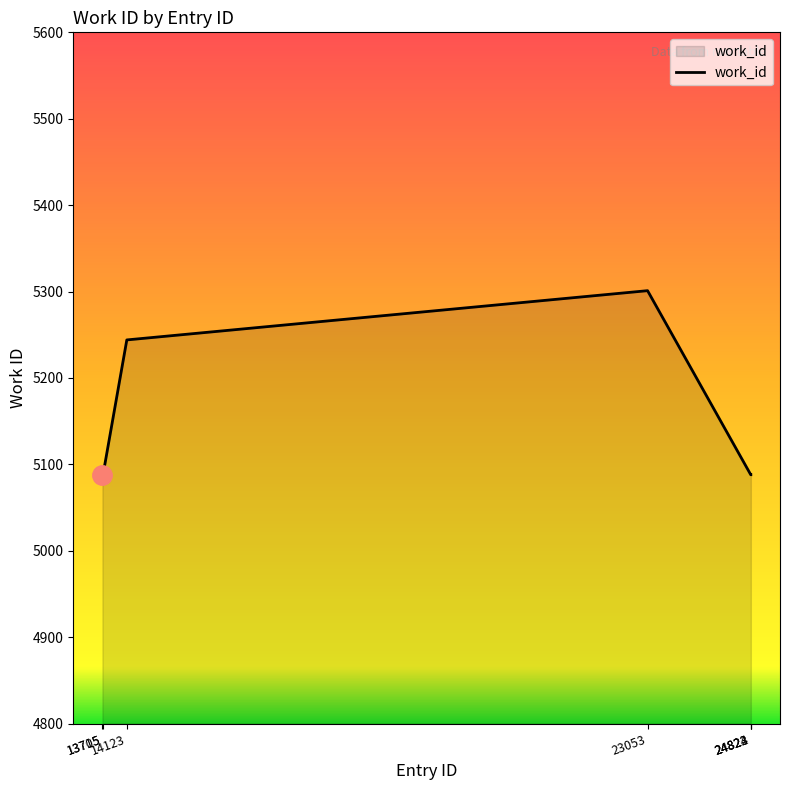

What is the difference between the maximum and minimum values?

213